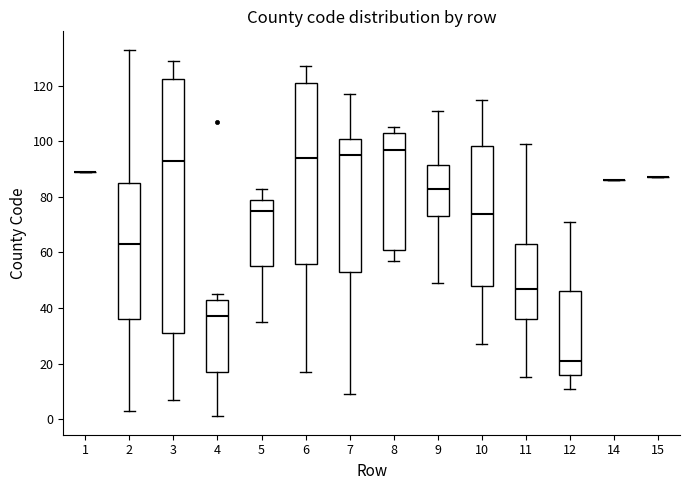

Which box is the tallest, from its lower edge to its upper edge?

3